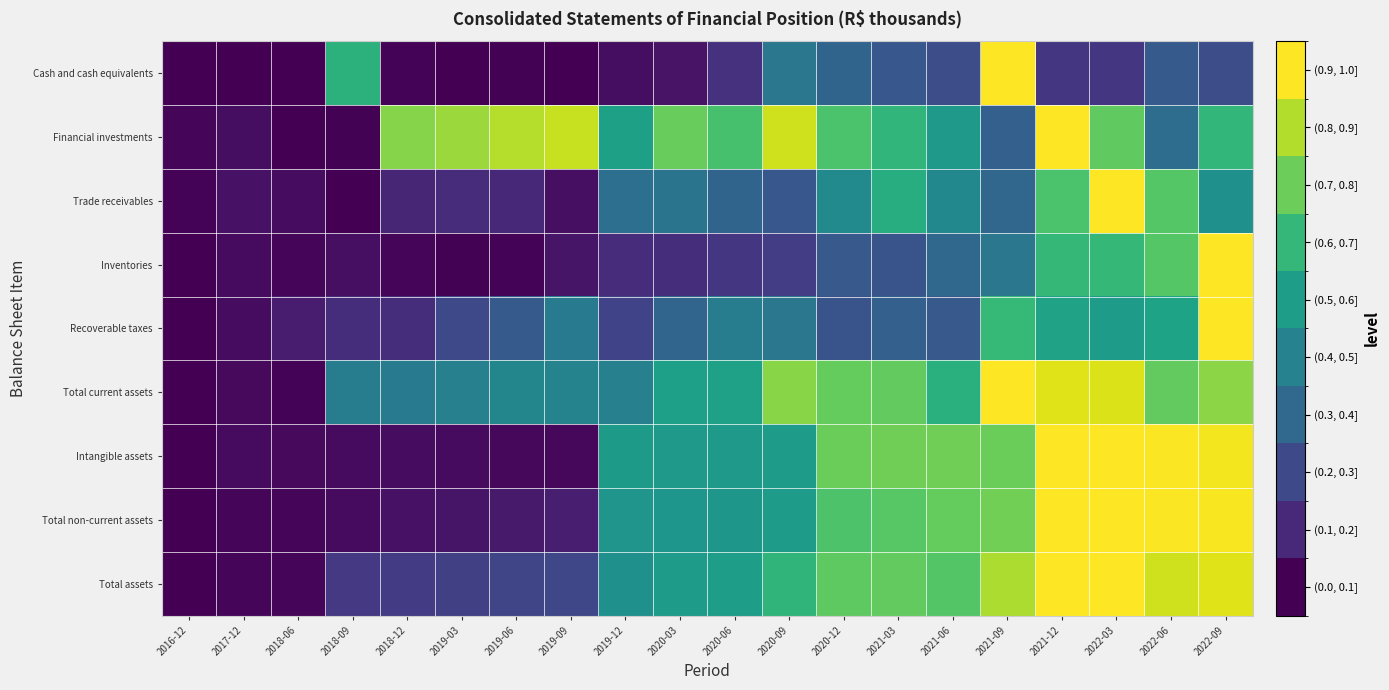

What is the spread (max minus min) of values at 2018-06?

0.1